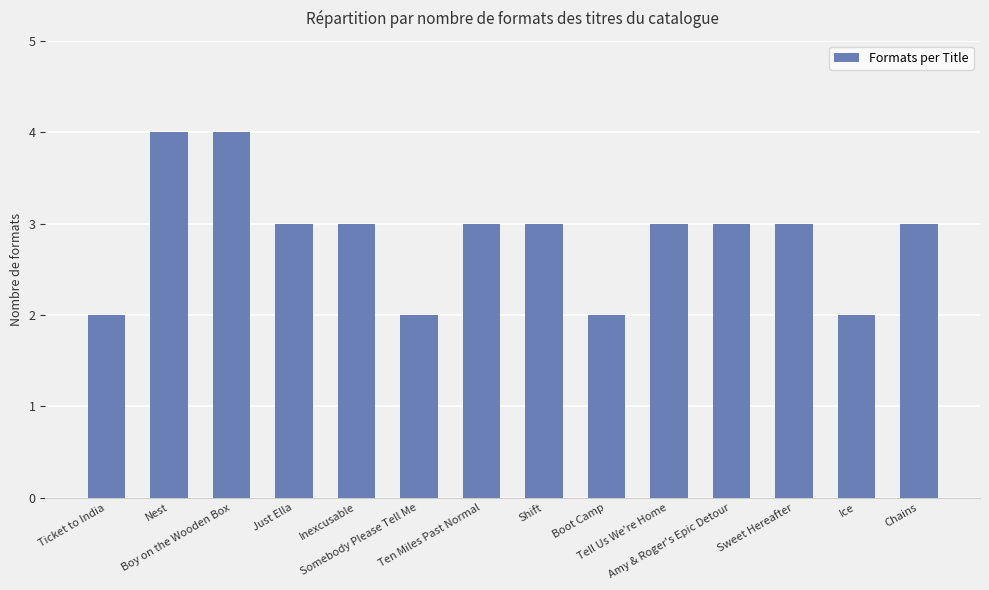

What is the greatest value displayed?

4